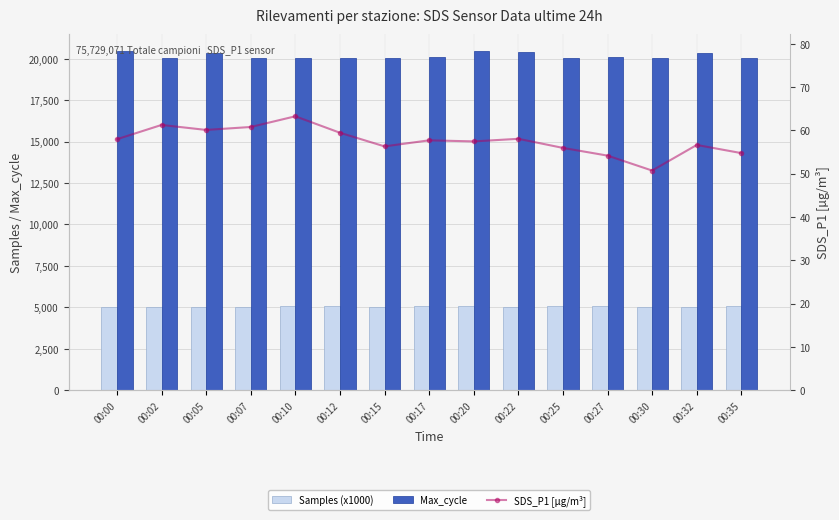

Which series has the largest range (max minus min)?

Max_cycle